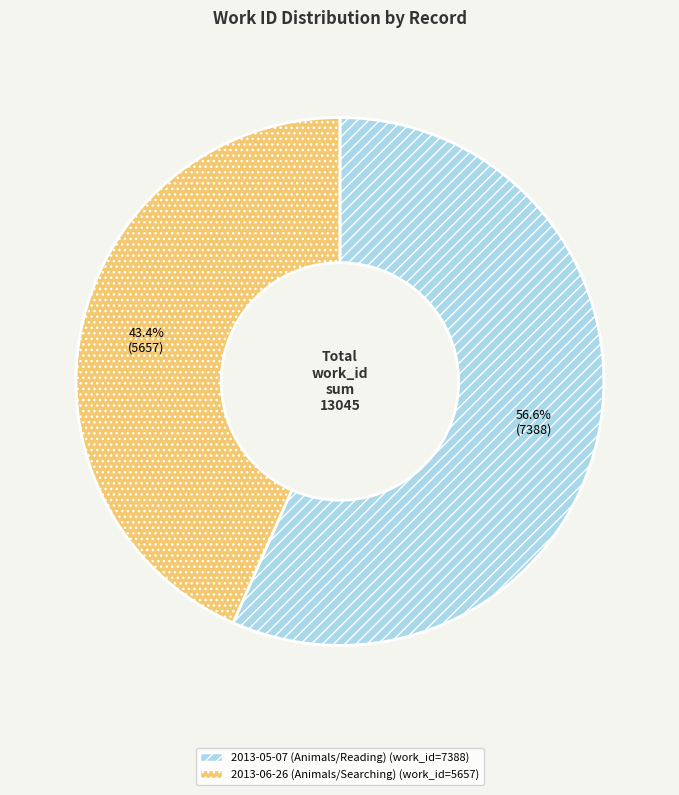

Is it true that 2013-06-26 (Animals/Searching) is 43% of the pie?

True